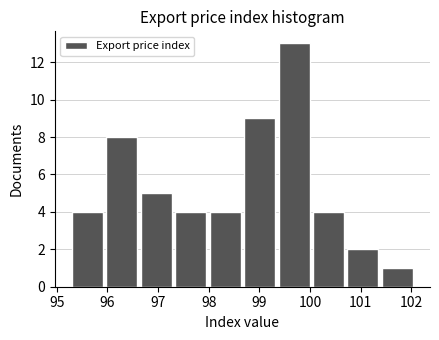

Reading left to right, transcribe this chart: for each bar, give the range it covers on the x-axis and its height. Neither the bar edges nor the heights are printed on the chart, so give them approximately, as read against the axes.

95.30 to 95.98: 4
95.98 to 96.66: 8
96.66 to 97.34: 5
97.34 to 98.02: 4
98.02 to 98.70: 4
98.70 to 99.38: 9
99.38 to 100.06: 13
100.06 to 100.74: 4
100.74 to 101.42: 2
101.42 to 102.10: 1